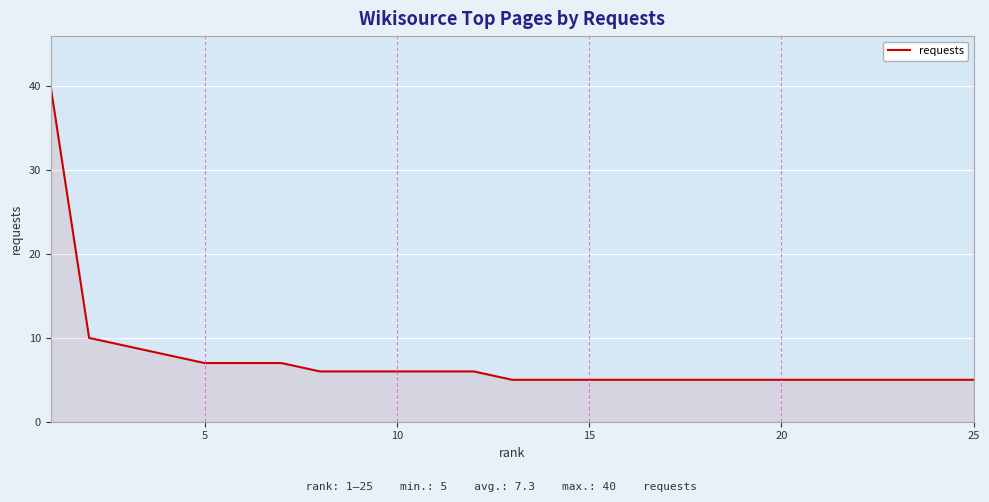

What is the sum of all values?

183